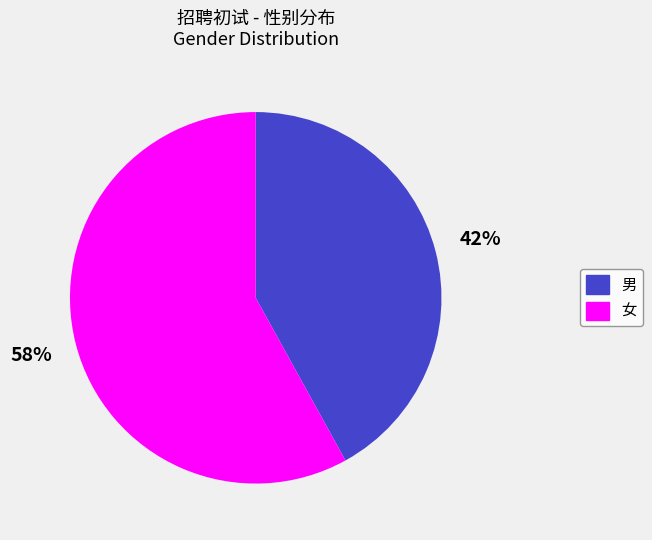

Approximately how many times larger is the value at 女 compared to 男?

1.4